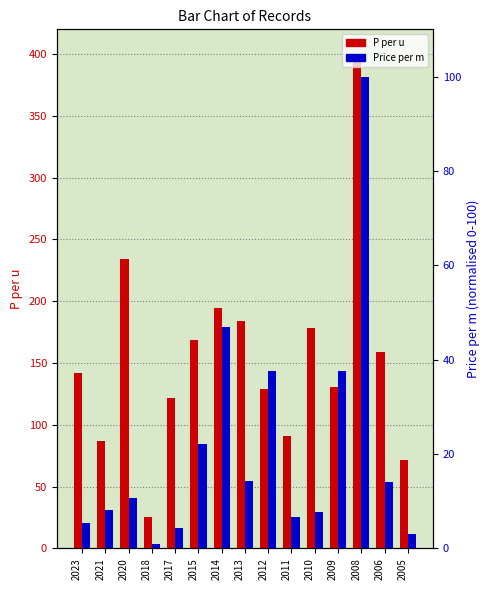

Which category has the lowest value across all series?

2018